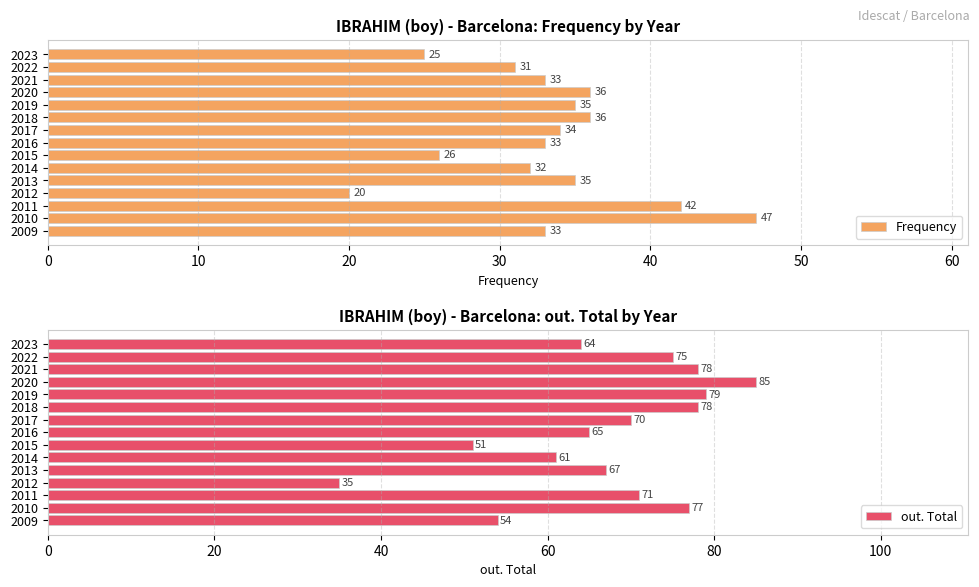

Is it true that Frequency equals 33 at 2021?

True